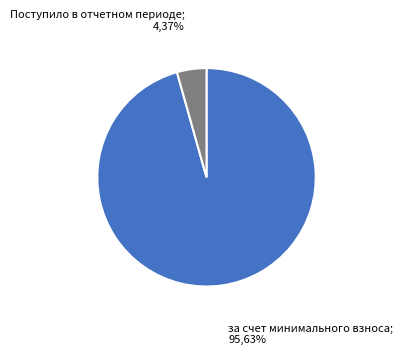

Does any single category account for the majority?

Yes